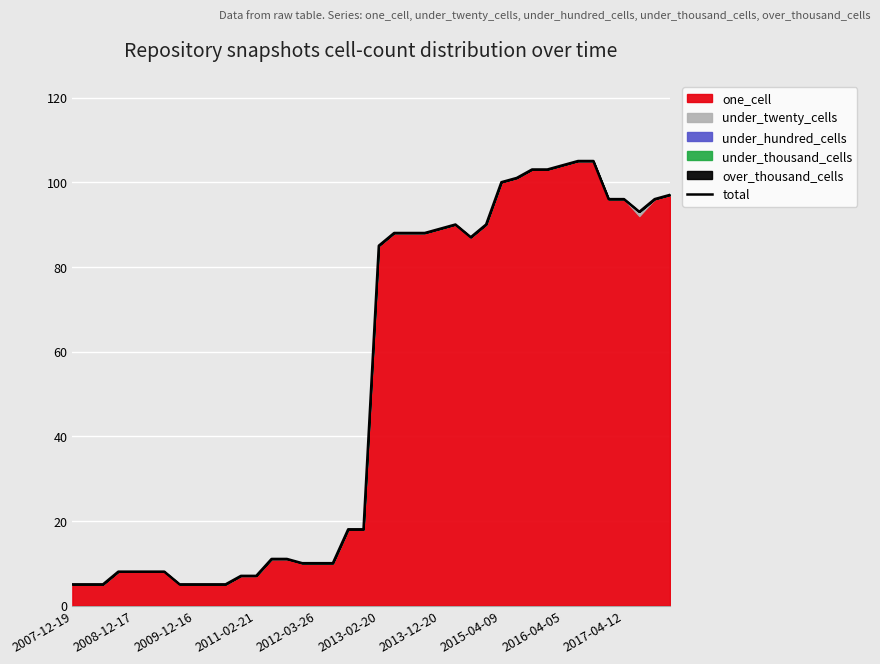

What is the ratio of the value at 13 to the value at 25?

0.1